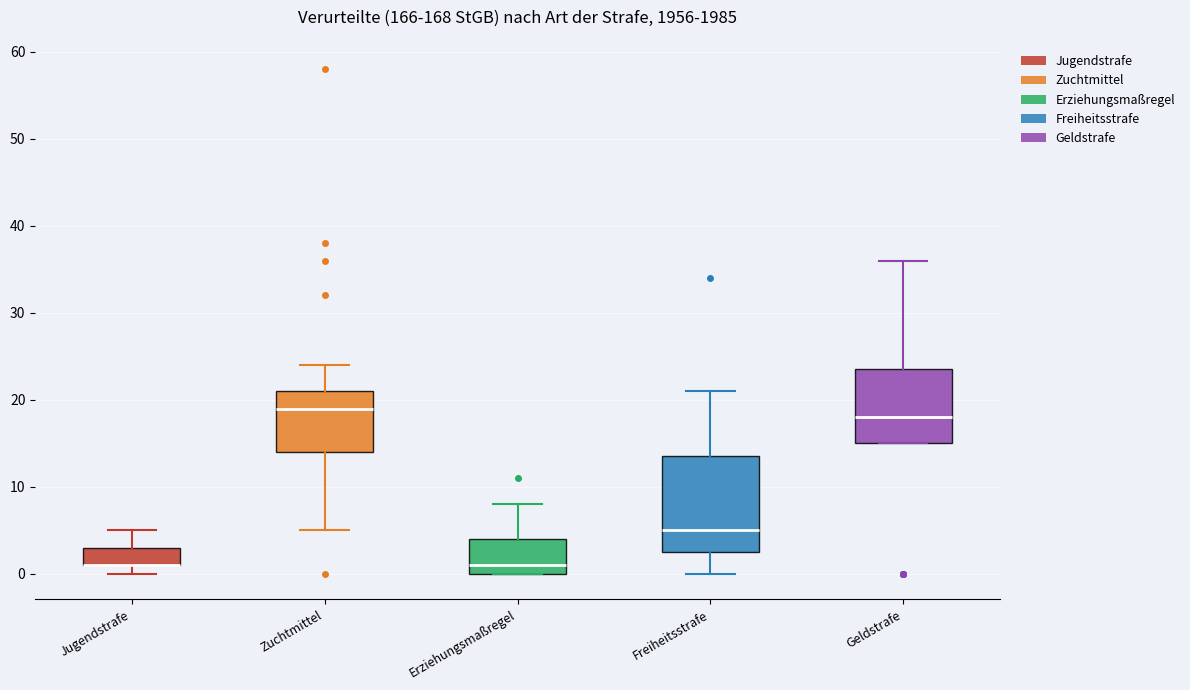

Reading left to right, transcribe this box plot: for each box, give where its median line is, the range the box spans, and where its two whiskers end, as read against the y-axis. The values are not printed on the chart, so give them approximately, as read against the axis.

Jugendstrafe: median 1 (drawn on the box's lower edge), box 1 to 3, whiskers 0 to 5
Zuchtmittel: median 19, box 14 to 21, whiskers 5 to 24
Erziehungsmaßregel: median 1, box 0 to 4, whiskers 0 to 8
Freiheitsstrafe: median 5, box 3 to 14, whiskers 0 to 21
Geldstrafe: median 18, box 15 to 24, whiskers 15 to 36